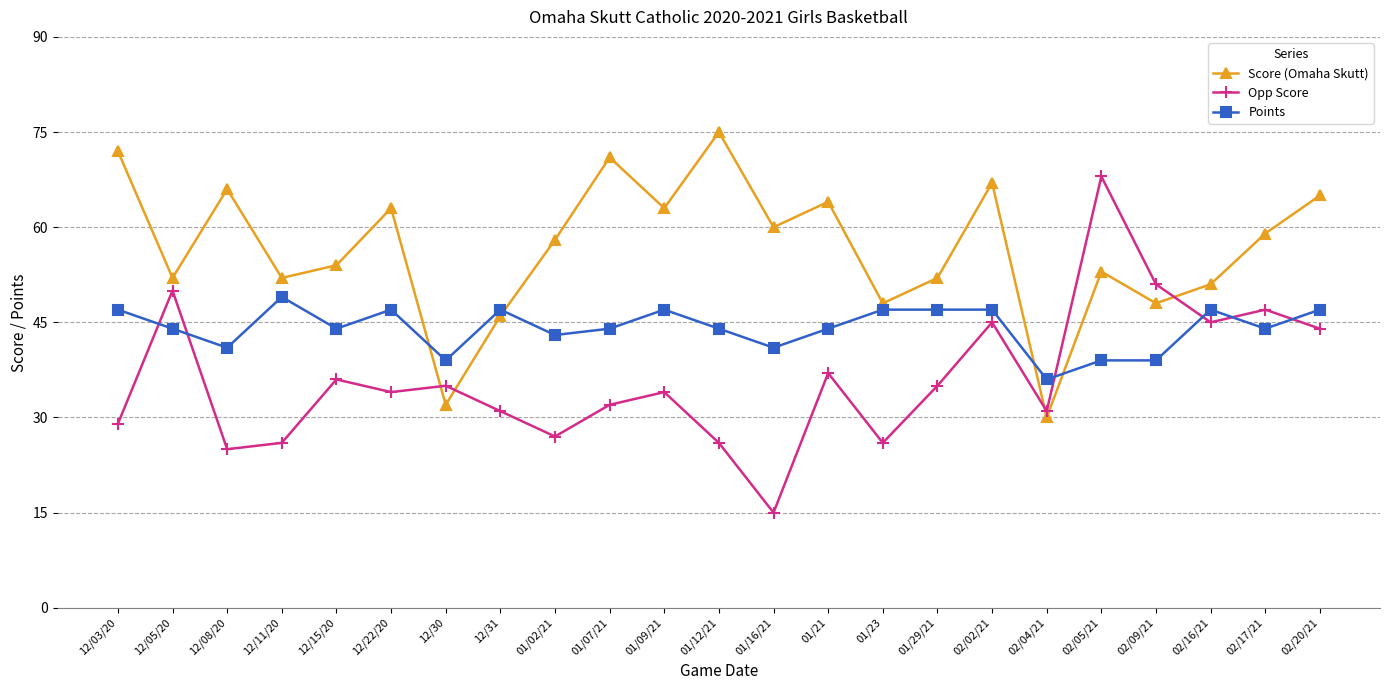

Where do Opp Score and Points first cross each other?

12/03/20 and 12/05/20